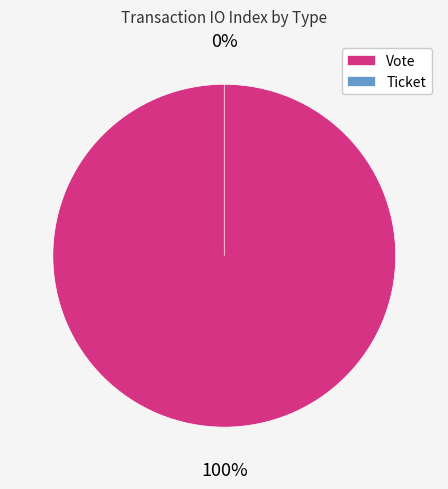

What is the total percentage of Vote and Ticket?

100.0%